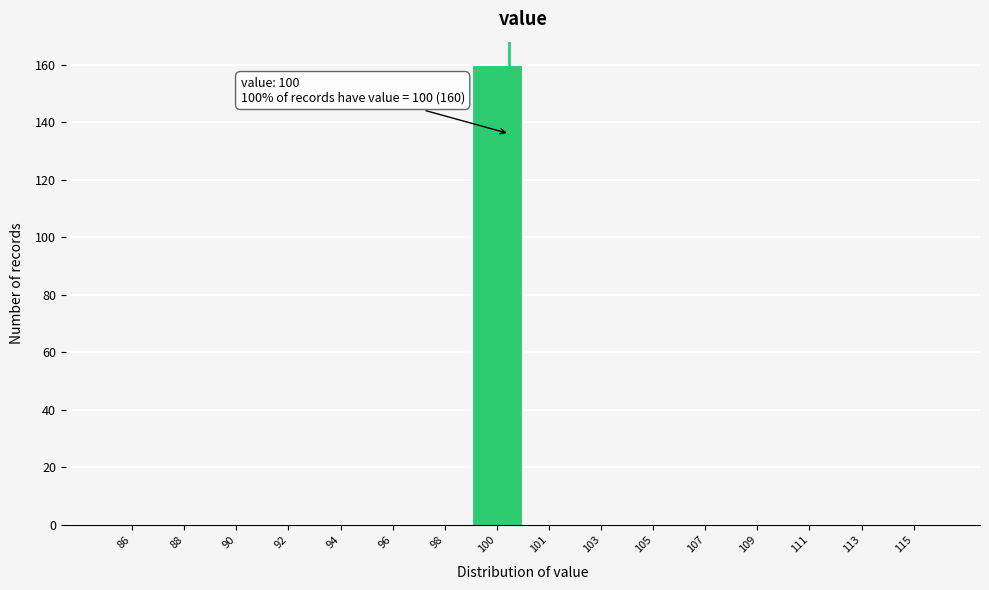

Reading left to right, extract all data points from this chart.

86=0	88=0	90=0	92=0	94=0	96=0	98=0	100=160	101=0	103=0	105=0	107=0	109=0	111=0	113=0	115=0